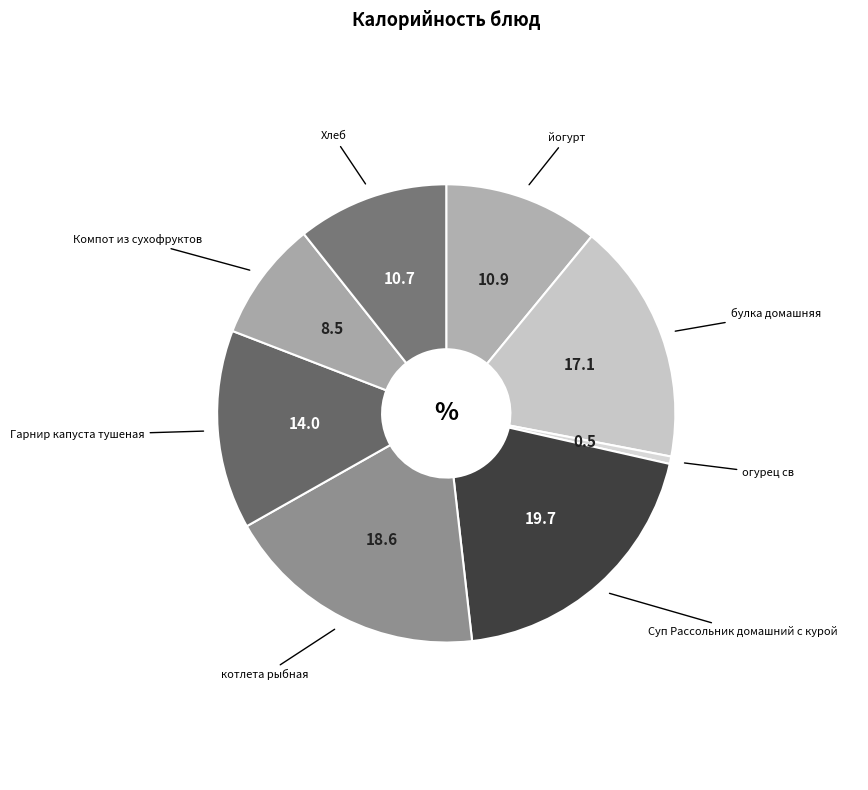

Count the number of slices in the pie.

8